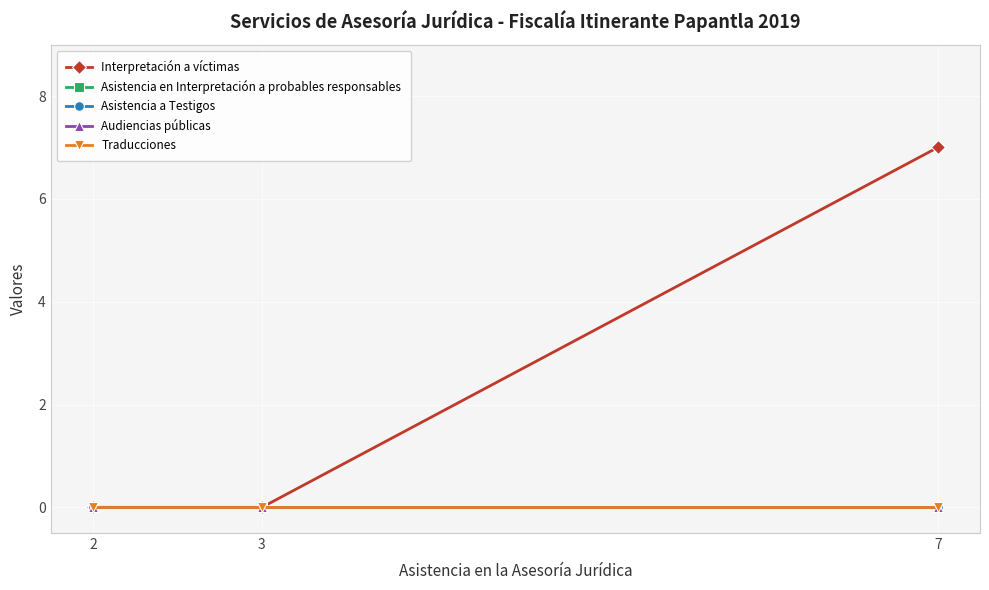

Is the value of Asistencia en Interpretación a probables responsables at 7 greater than the value of Asistencia a Testigos at 2?

No